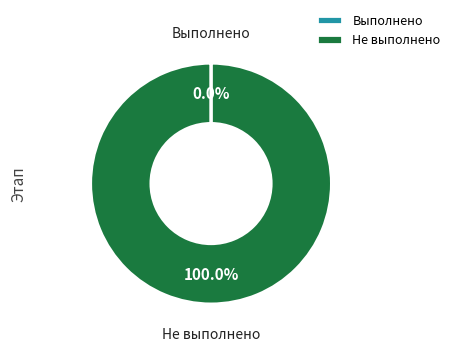

Is Не выполнено the majority of the pie?

Yes